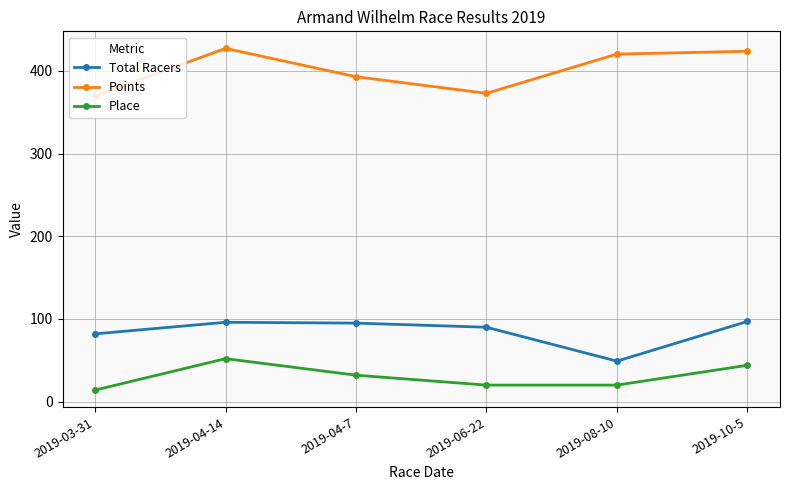

List the series in order of their peak value, lowest first.

Place, Total Racers, Points